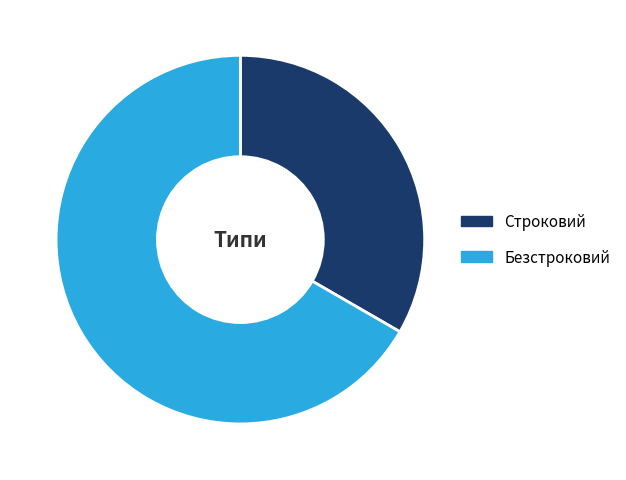

Rank the categories by value from lowest to highest.

Строковий, Безстроковий